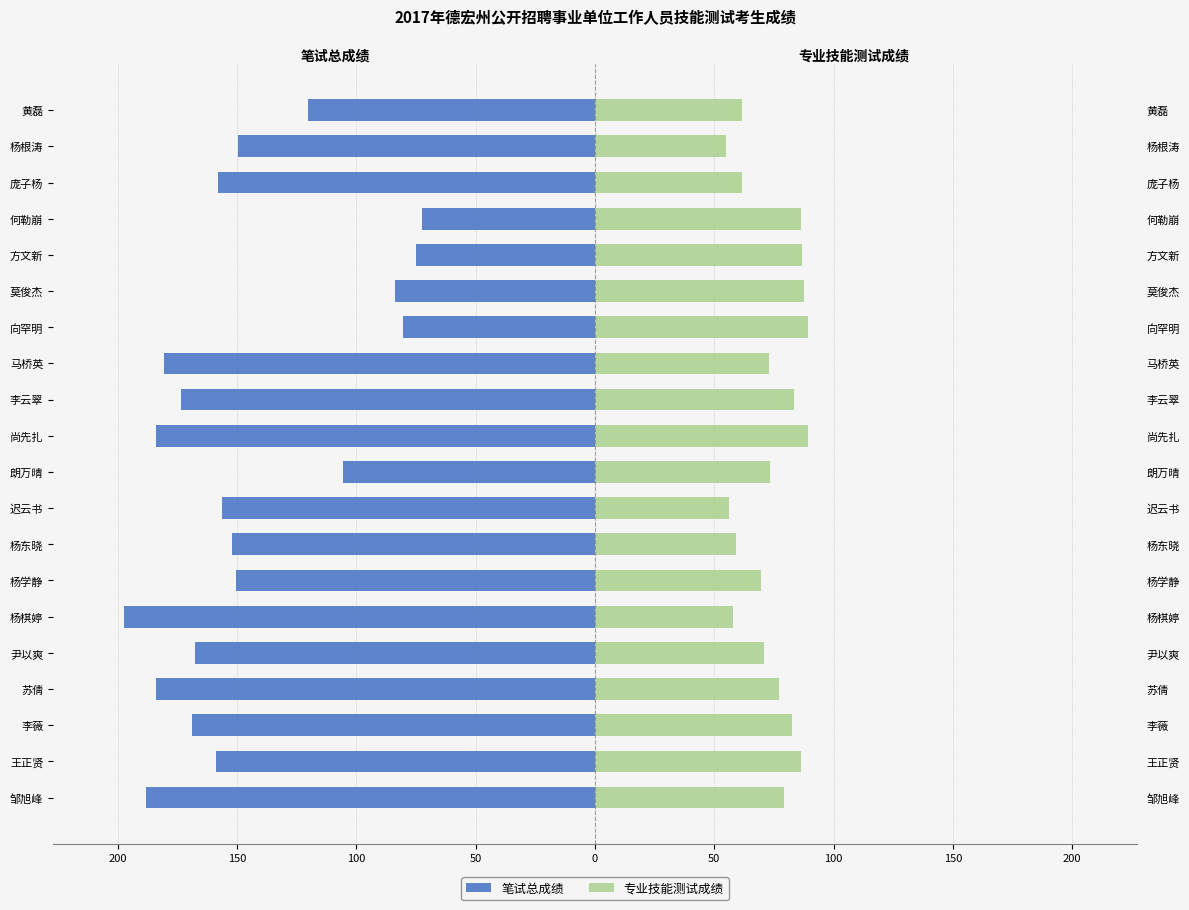

How many values in the 笔试总成绩 series exceed -156?

9